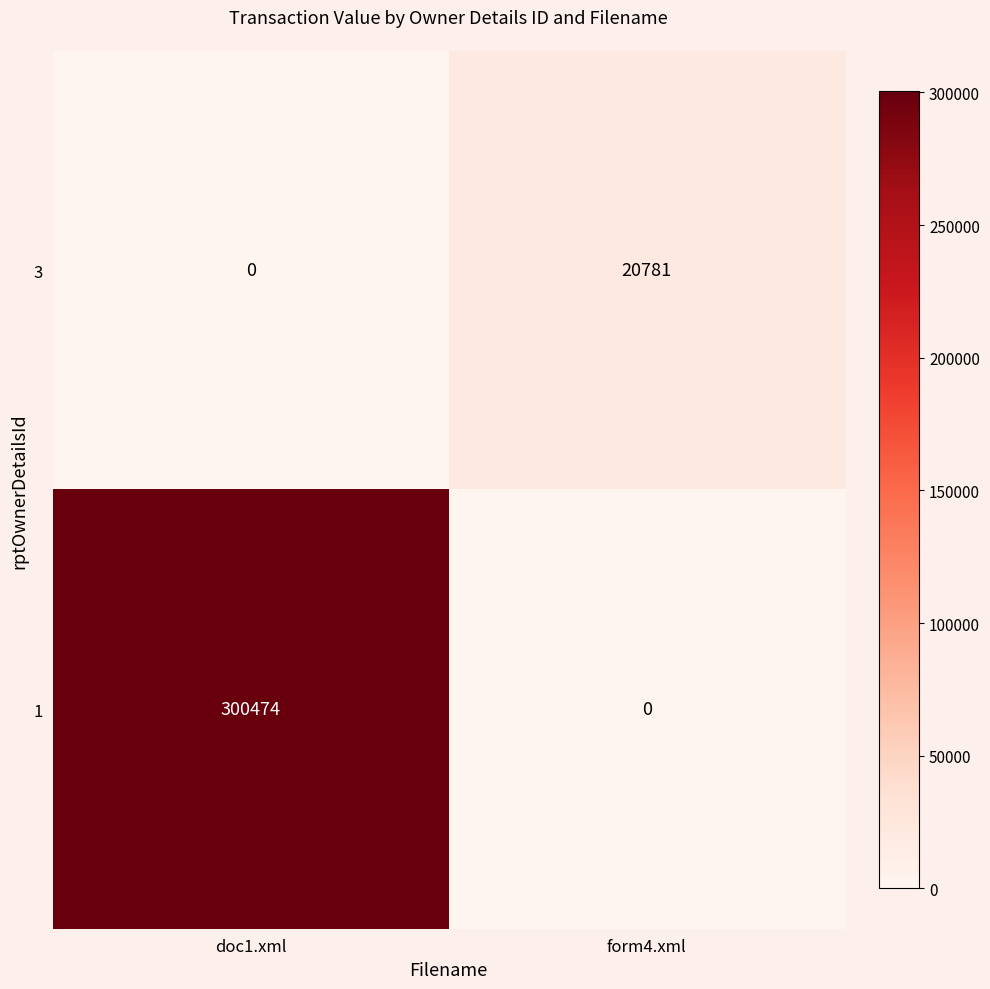

Where is 3 nearest to the value 10390?

doc1.xml